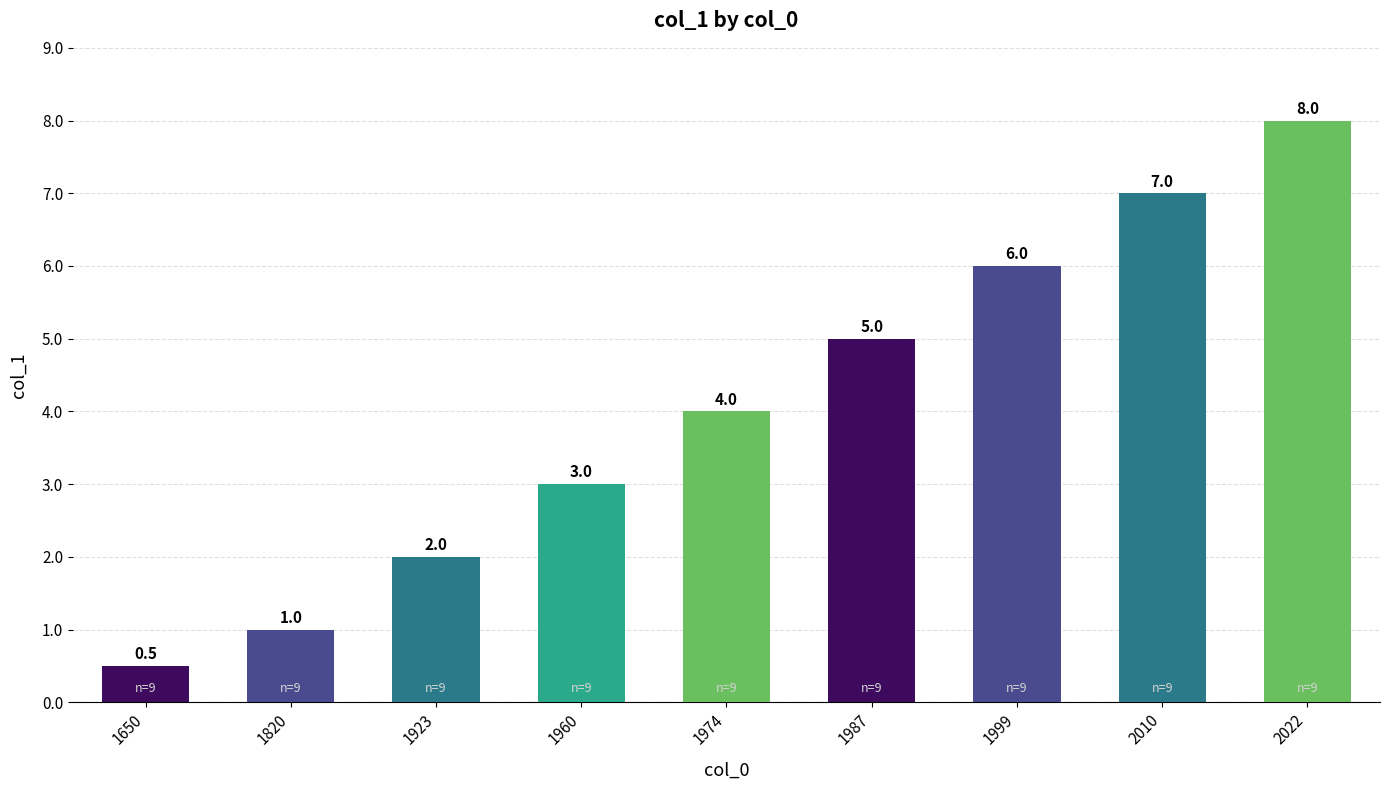

List the labels in order of value, smallest first.

1650, 1820, 1923, 1960, 1974, 1987, 1999, 2010, 2022